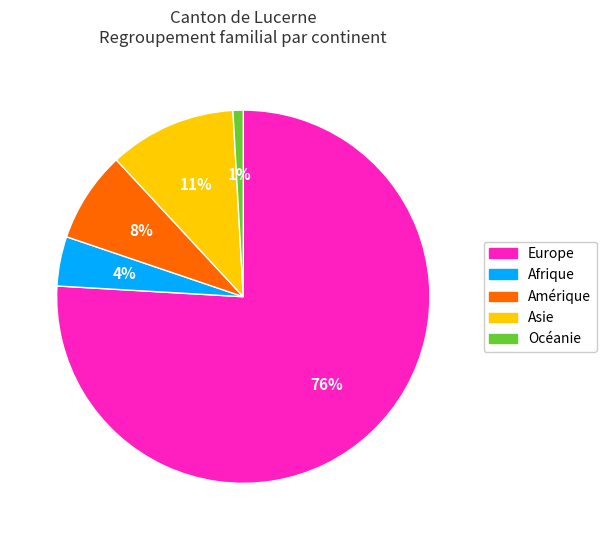

How many slices are in this pie chart?

5